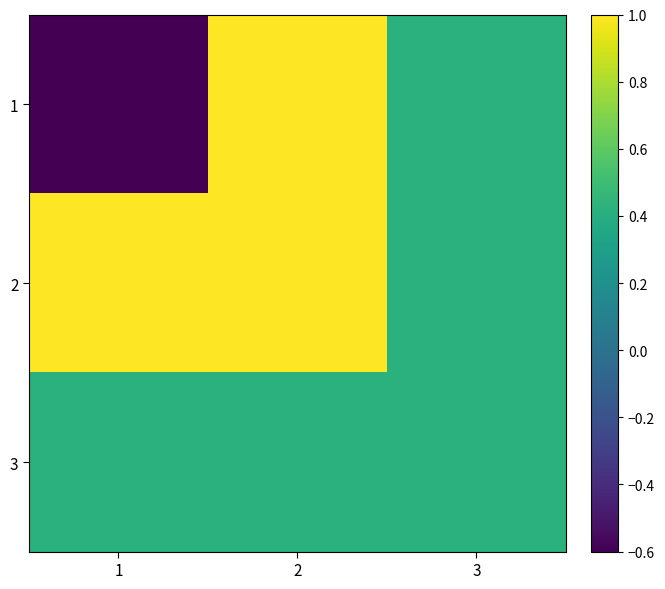

What is the total value across all series at 3?

1.3